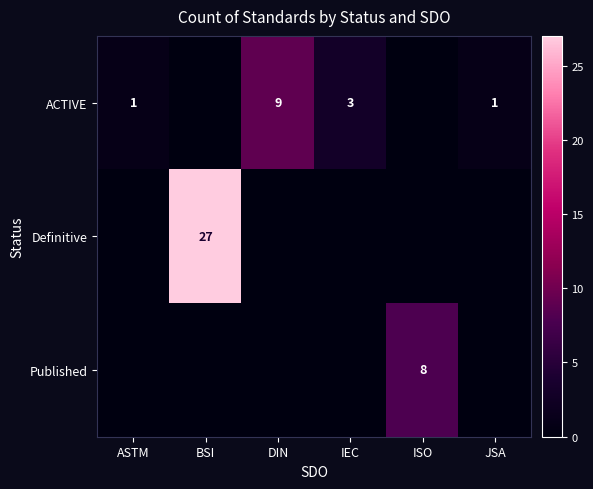

True or false: ACTIVE has a value of 9 at DIN.

True